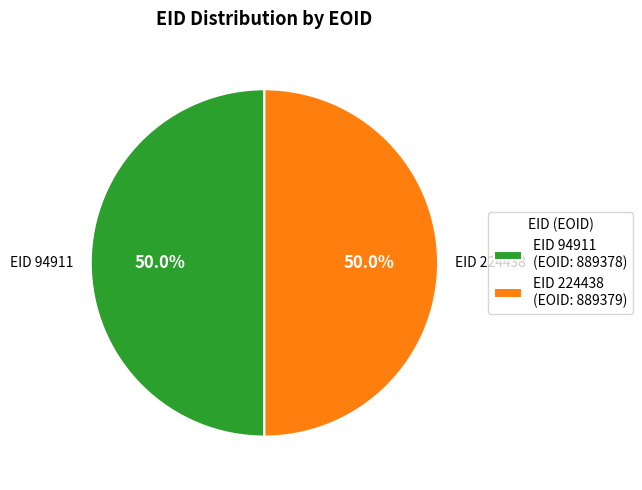

Do EID 224438 (EOID: 889379) and EID 94911 (EOID: 889378) together represent more than half of the pie?

Yes